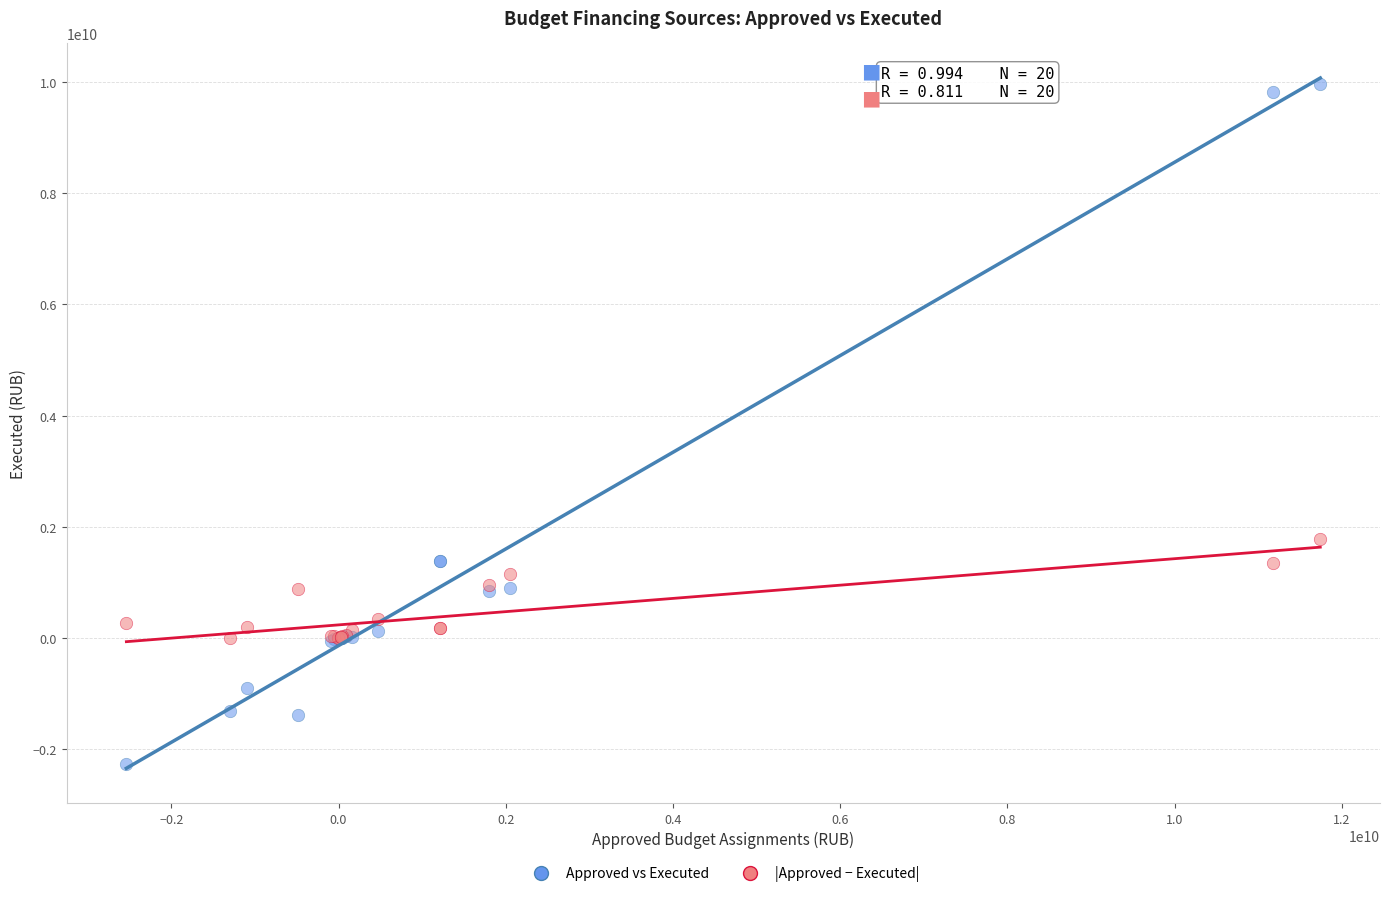

Which series has the largest Y range (max minus min)?

Approved vs Executed